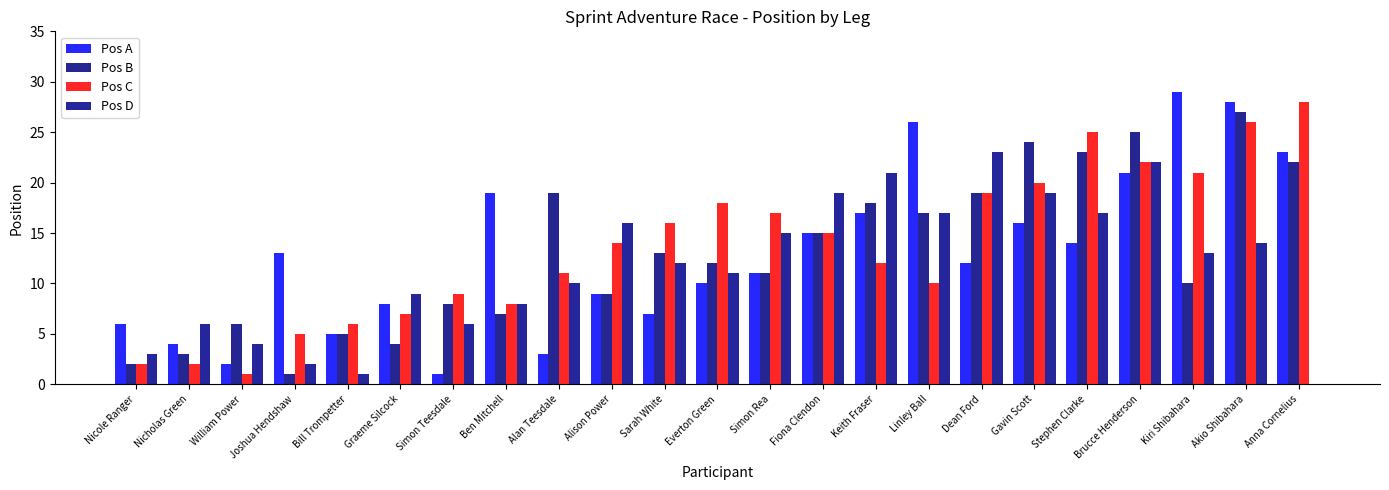

What is the sum of the Pos D values at Gavin Scott and Dean Ford?

42